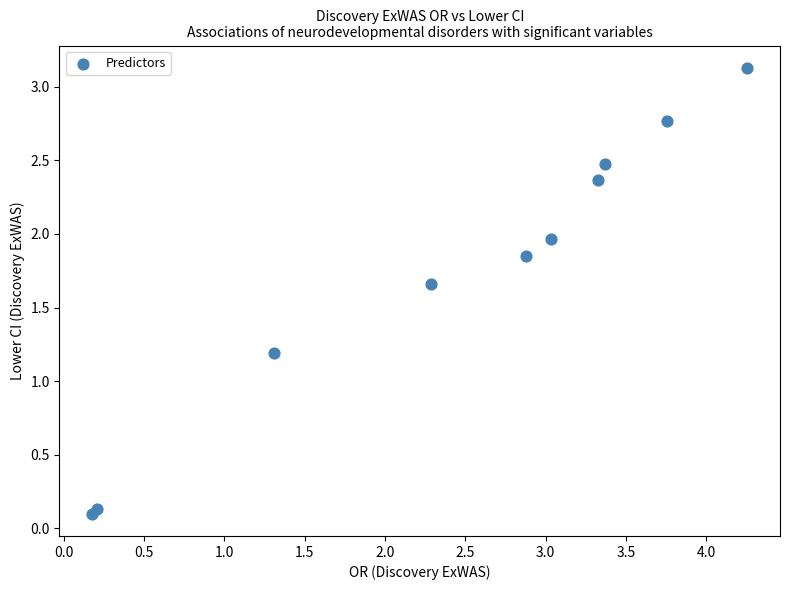

What Y value in the scatter plot is closest to 1?

1.2